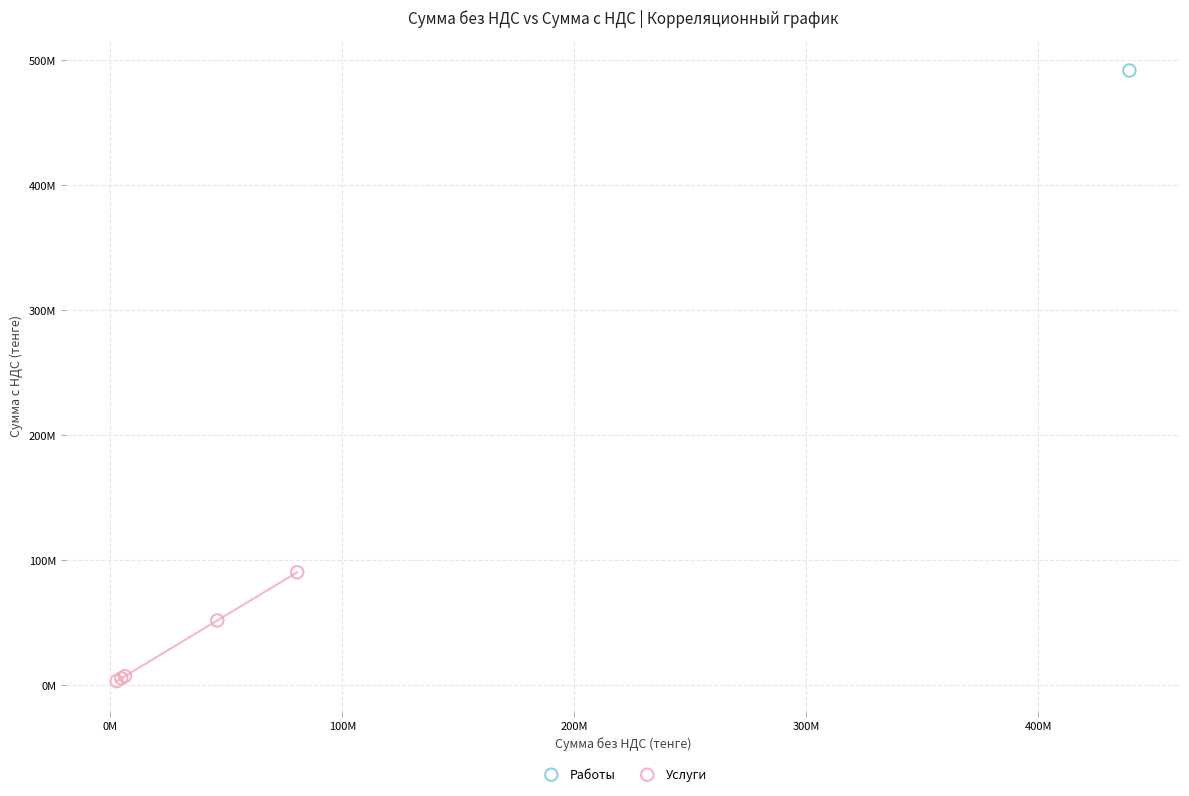

What are all the series names shown in the legend?

Работы, Услуги